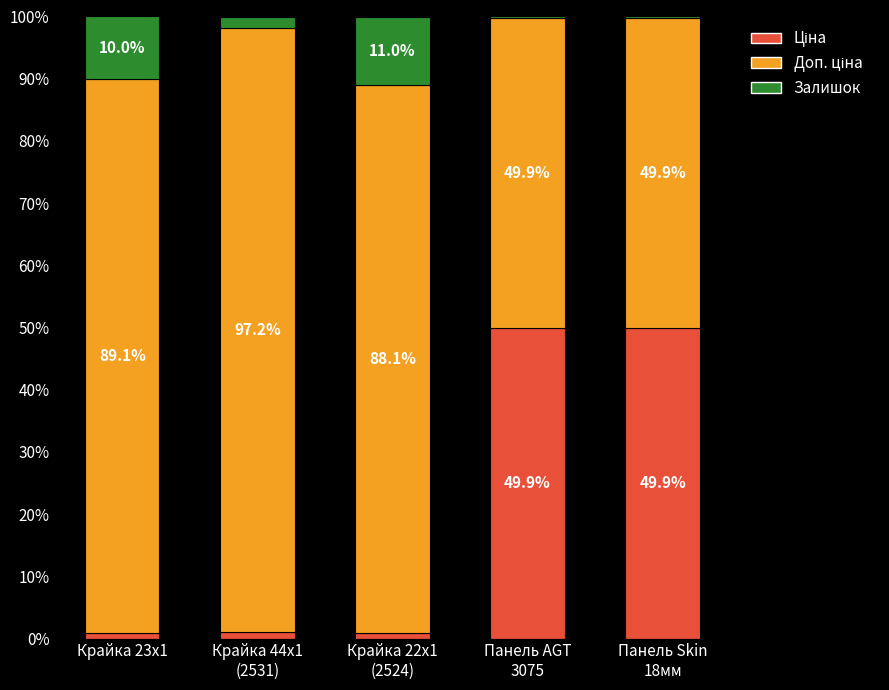

How many data points does each series have?

5